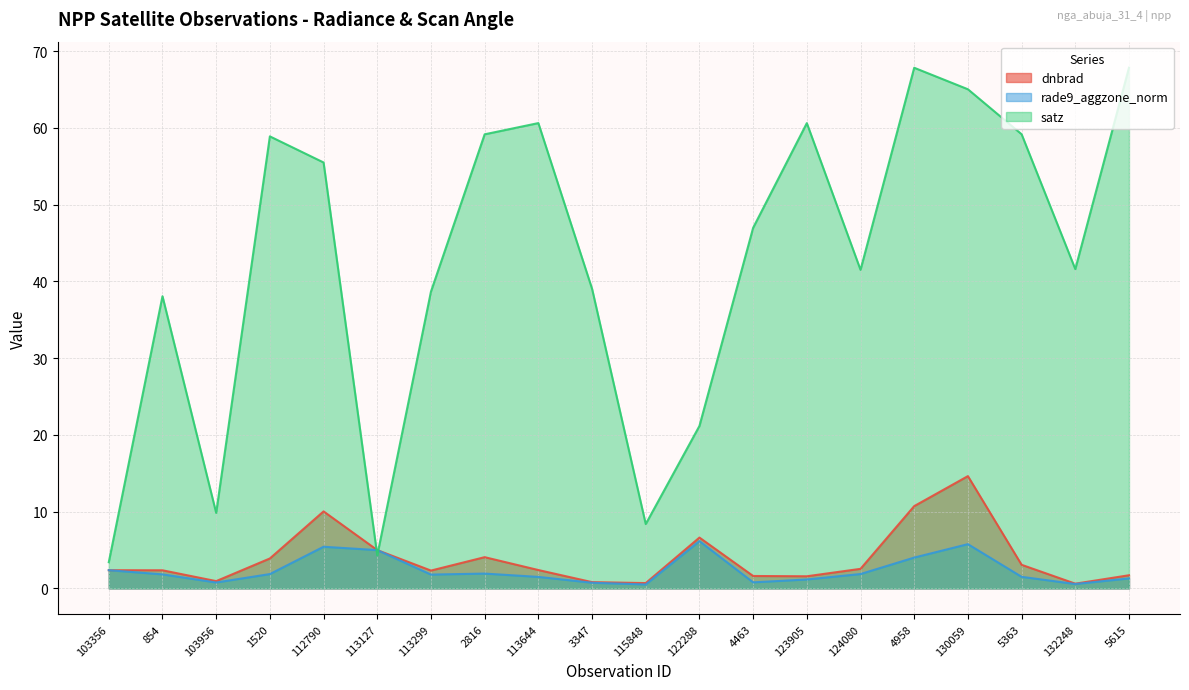

Which category has the lowest value across all series?

115848